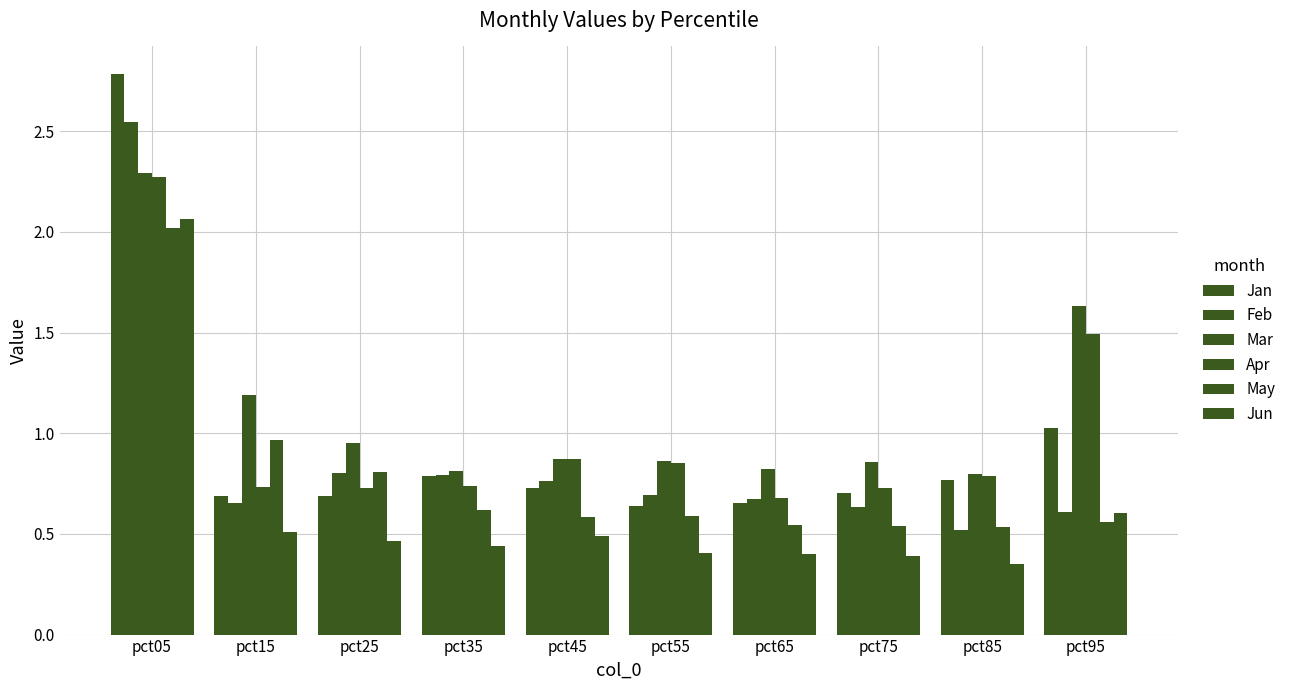

Is the value of Jun at pct75 greater than the value of Jan at pct45?

No